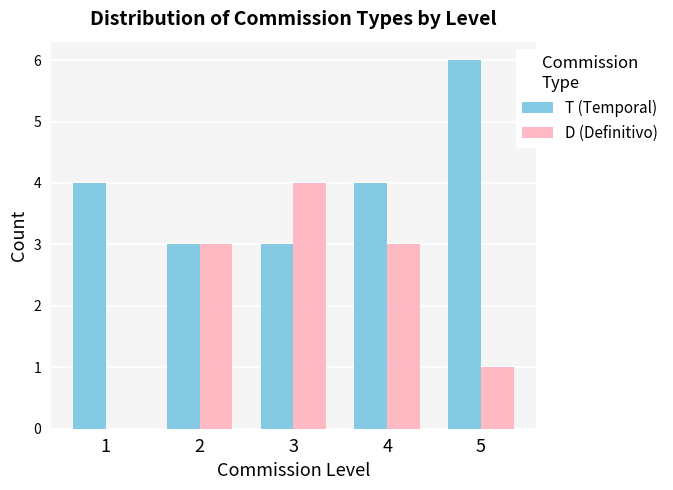

Reading left to right, transcribe all the data shown in this chart.

T (Temporal): 4	3	3	4	6
D (Definitivo): 0	3	4	3	1